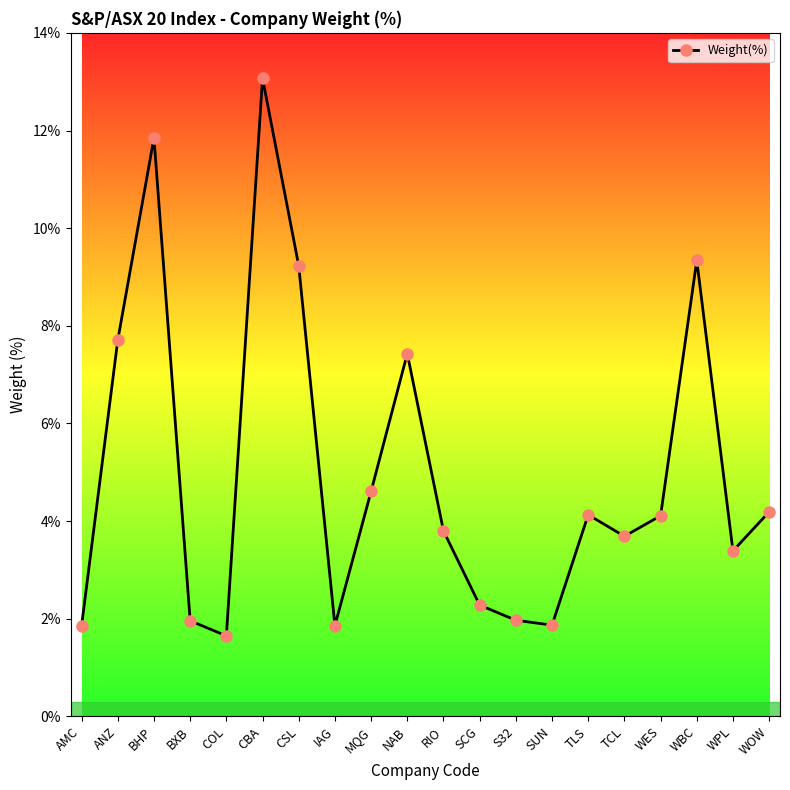

True or false: there are more than 2 points higher than both neighbors.

True